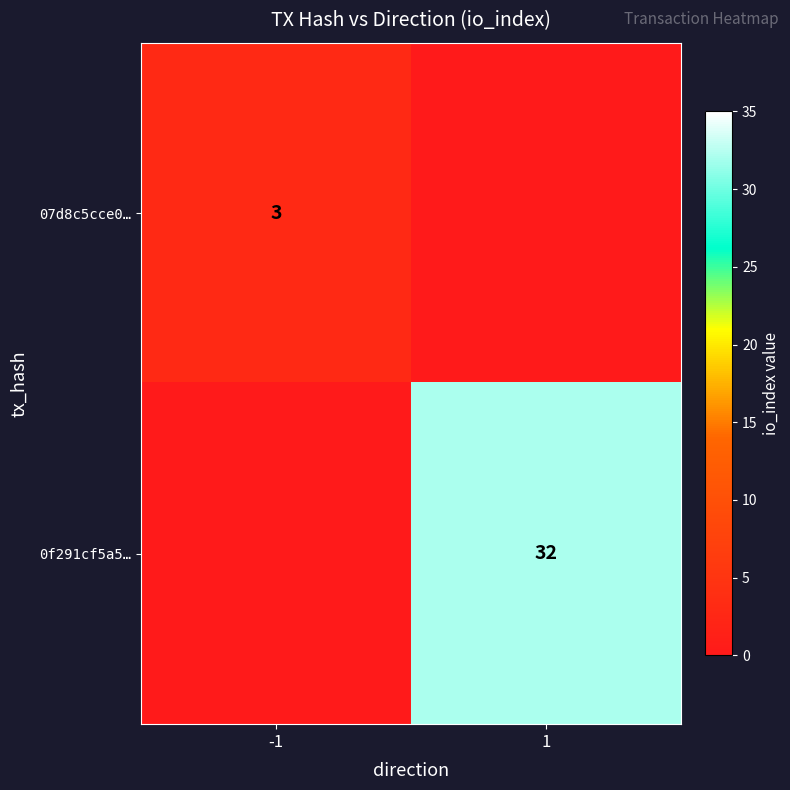

The value of 07d8c5cce0… at -1 is 5. True or false?

False